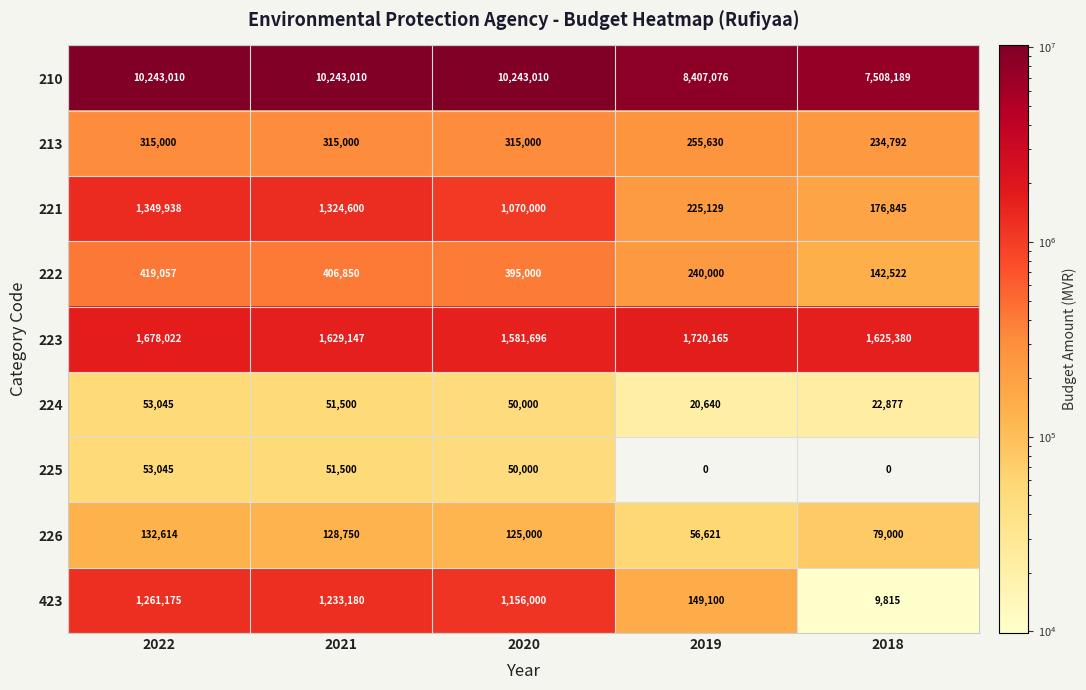

What is the sum of the 210 values at 2022 and 2019?

18650086